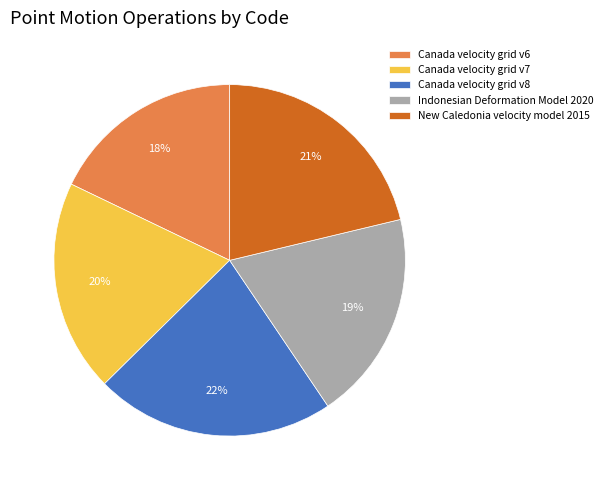

Which slice is the smallest?

Canada velocity grid v6